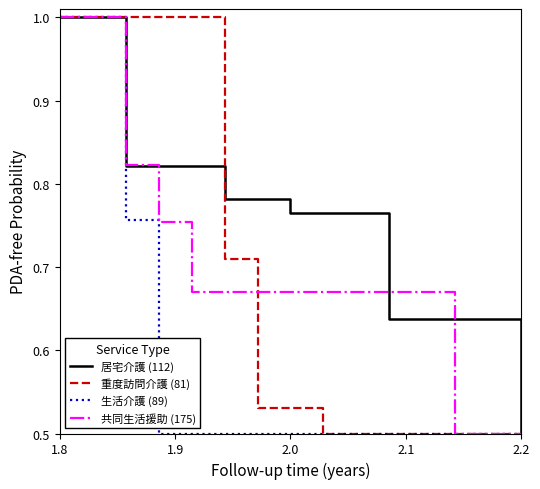

At which category does the chart reach its peak across all series?

1.8